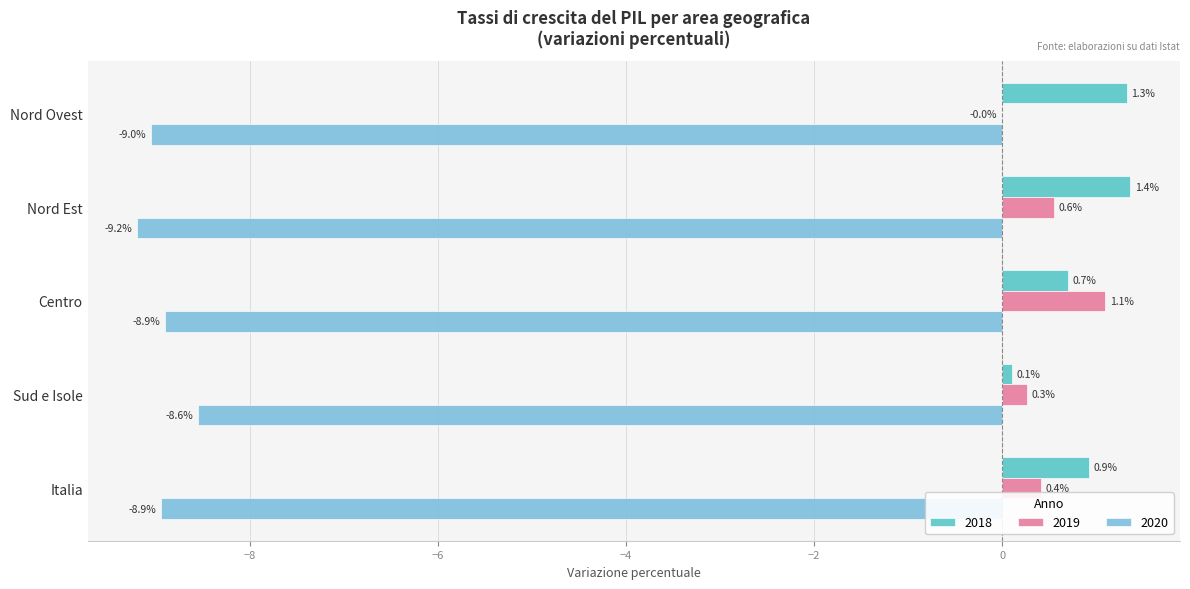

Is it true that 2020 equals -13.9 at Centro?

False